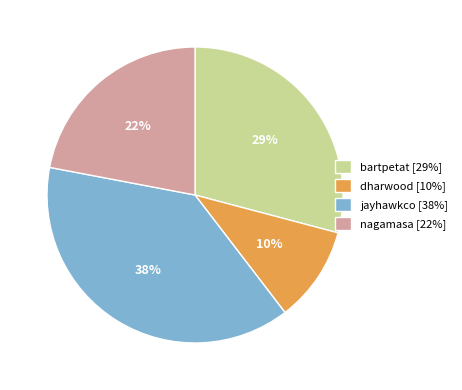

To the nearest percent, what portion does jayhawkco represent?

38%